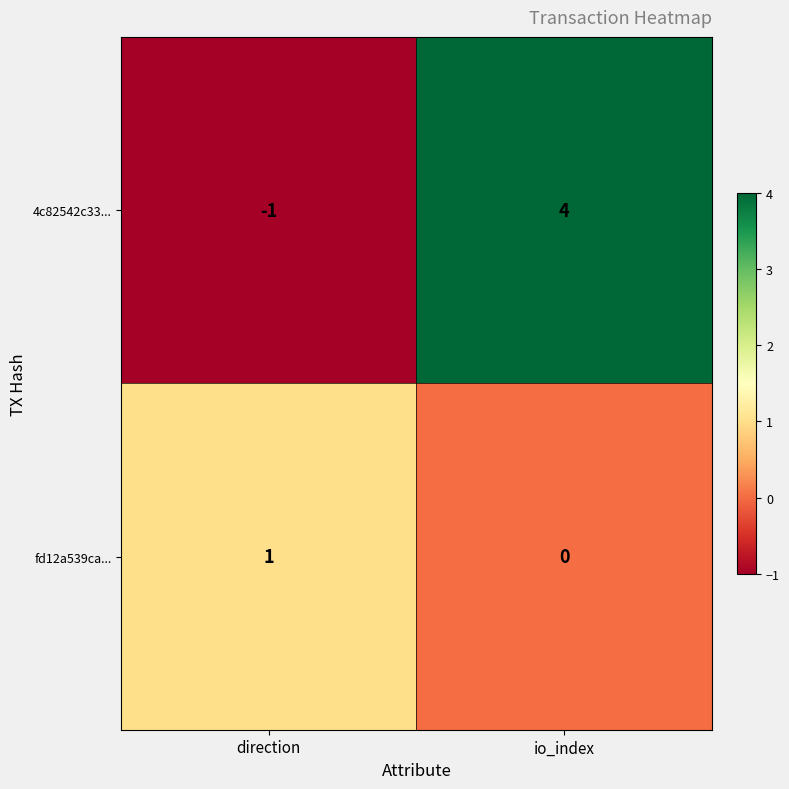

Is it true that 4c82542c33... equals 4 at io_index?

True